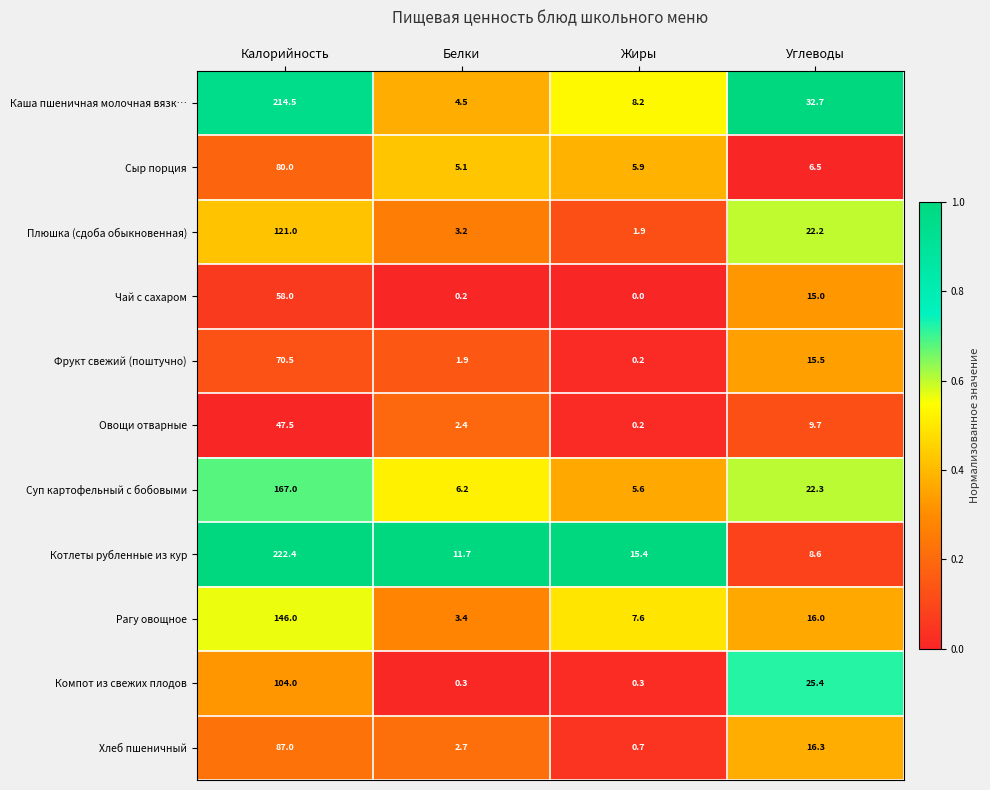

Is the value of Плюшка (сдоба обыкновенная) at Жиры greater than the value of Каша пшеничная молочная вязк… at Белки?

No